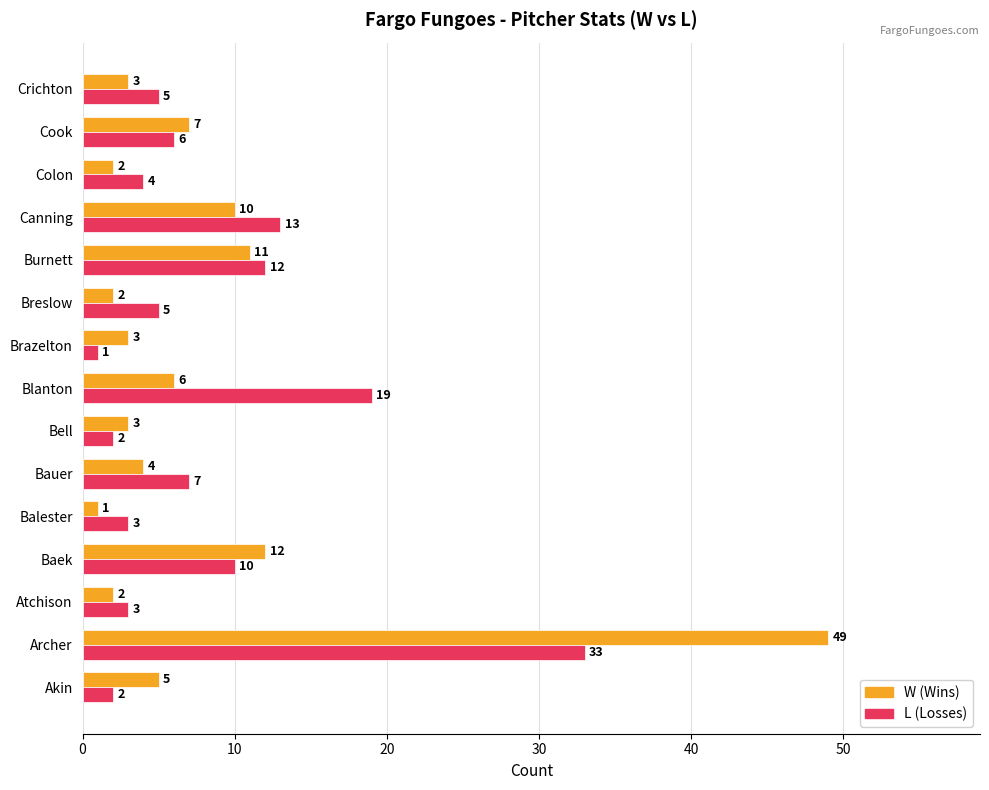

At which category is the sum across all series the highest?

Archer